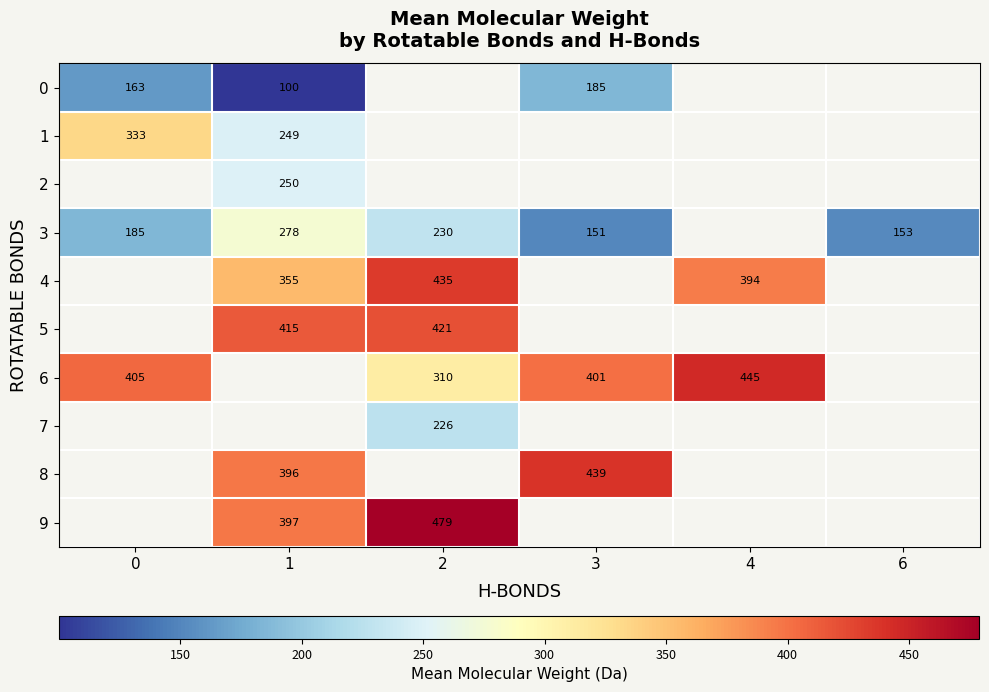

How many categories are shown in the chart?

6